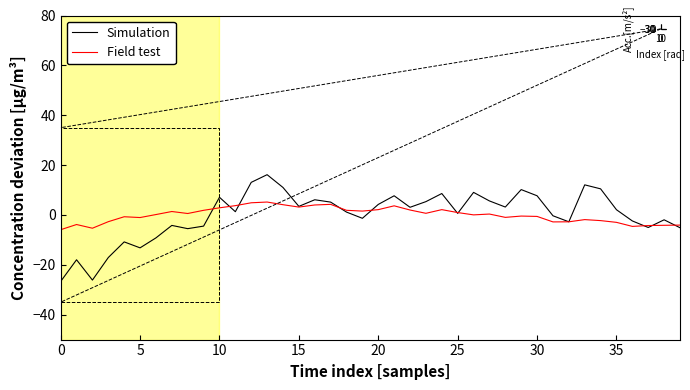

Which series has the largest total across all categories?

Field test